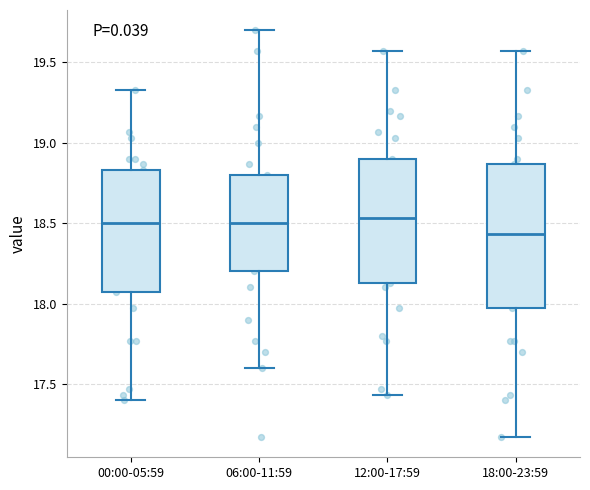

Reading left to right, read every box against the y-axis: the position of its median line, the range the box covers, and the ends of its whiskers. The values are not printed on the chart, so give them approximately, as read against the axis.

00:00-05:59: median 18.50, box 18.05 to 18.85, whiskers 17.40 to 19.35
06:00-11:59: median 18.50, box 18.20 to 18.80, whiskers 17.60 to 19.70
12:00-17:59: median 18.55, box 18.15 to 18.90, whiskers 17.45 to 19.55
18:00-23:59: median 18.45, box 17.95 to 18.85, whiskers 17.15 to 19.55